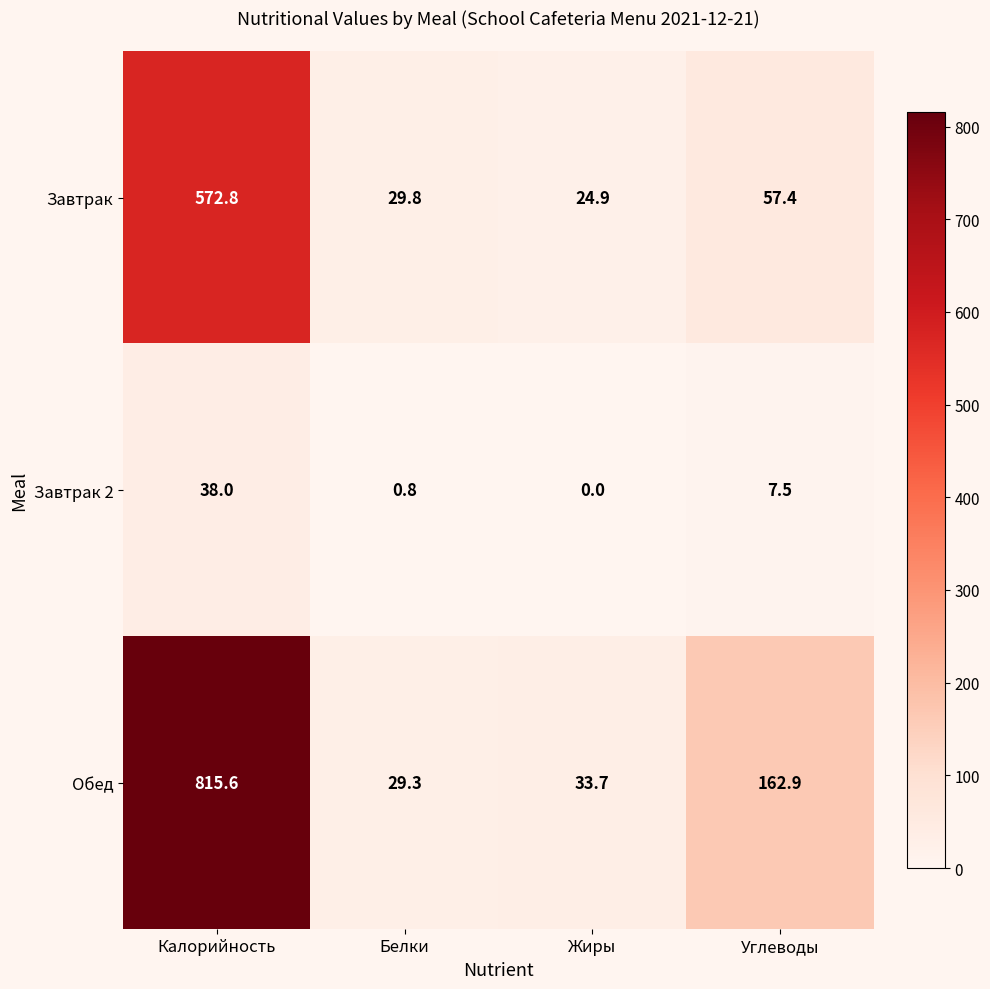

Rank the series at Калорийность from highest to lowest value.

Обед, Завтрак, Завтрак 2